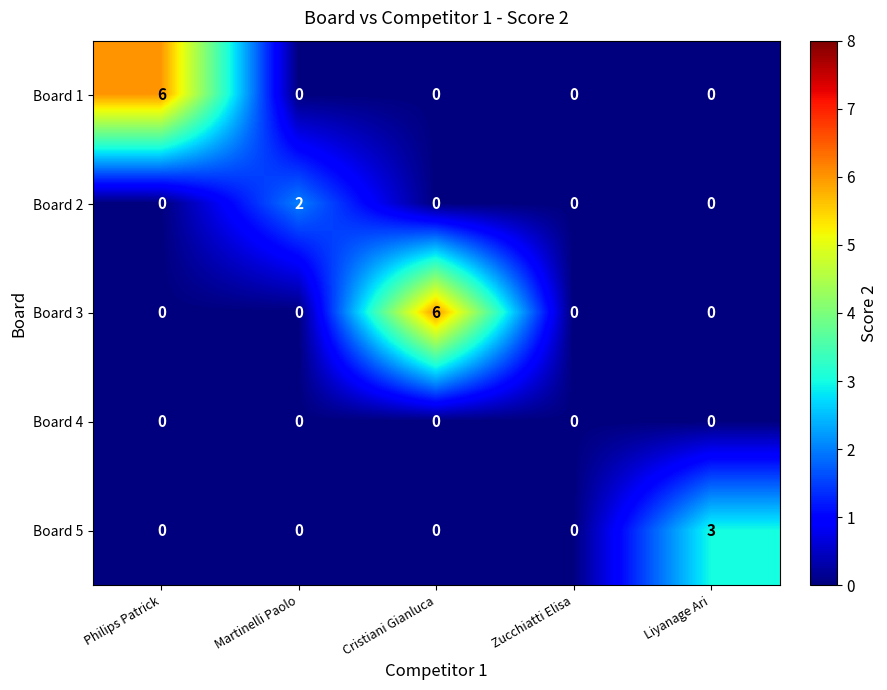

Count the Board 5 values in the range 0 to 1.

4